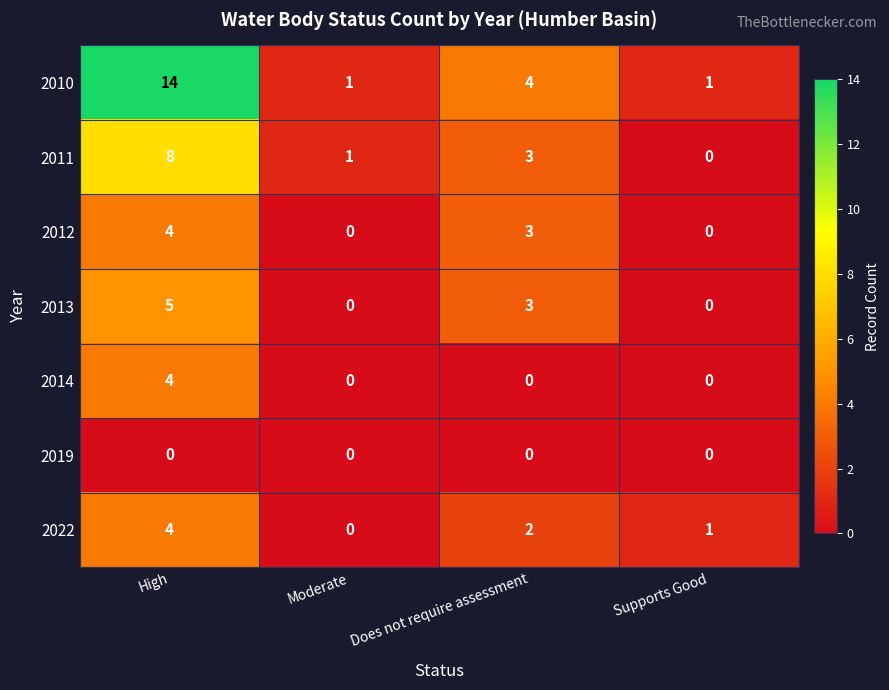

How many 2012 values are between 0 and 4?

4